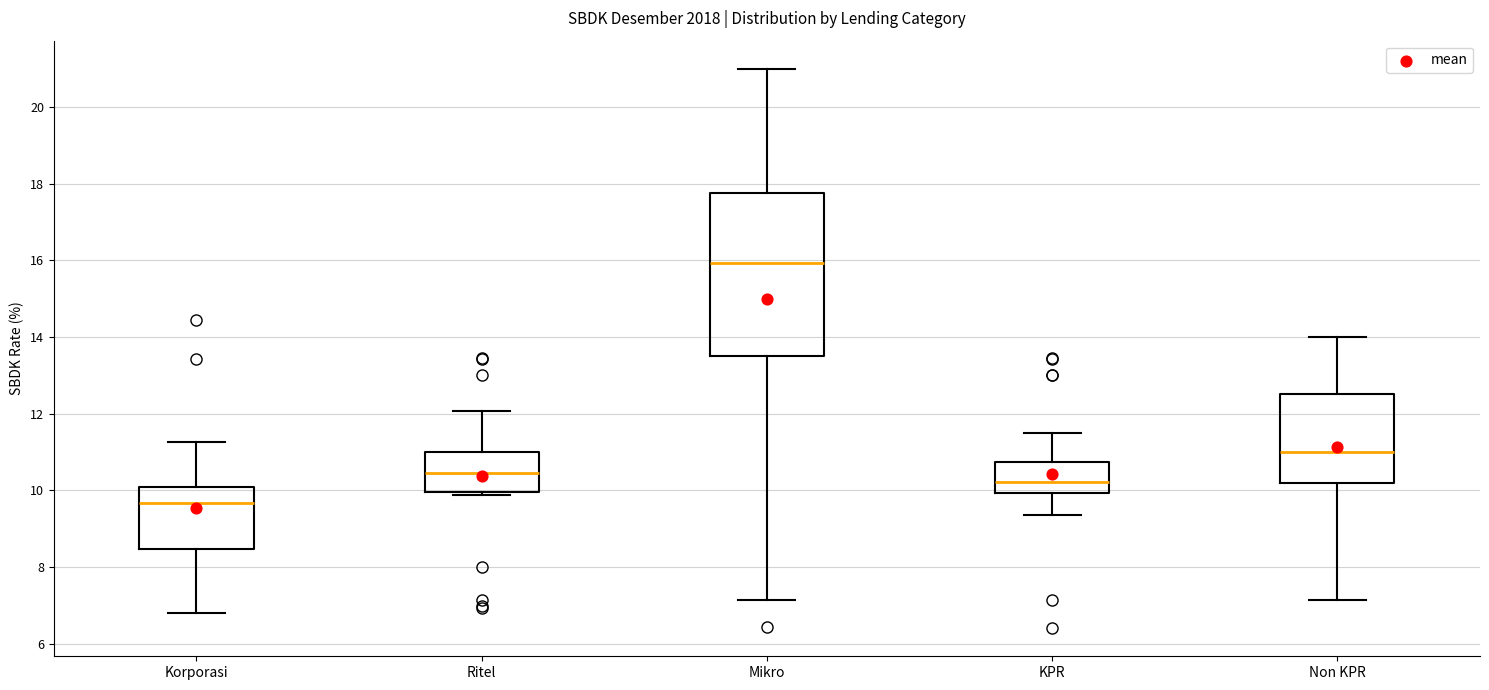

Reading left to right, read every box against the y-axis: the position of its median line, the range the box covers, and the ends of its whiskers. The values are not printed on the chart, so give them approximately, as read against the axis.

Korporasi: median 9.6, box 8.4 to 10.0, whiskers 6.8 to 11.2
Ritel: median 10.4, box 10.0 to 11.0, whiskers 9.8 to 12.0
Mikro: median 16.0, box 13.6 to 17.8, whiskers 7.2 to 21.0
KPR: median 10.2, box 10.0 to 10.8, whiskers 9.4 to 11.6
Non KPR: median 11.0, box 10.2 to 12.6, whiskers 7.2 to 14.0